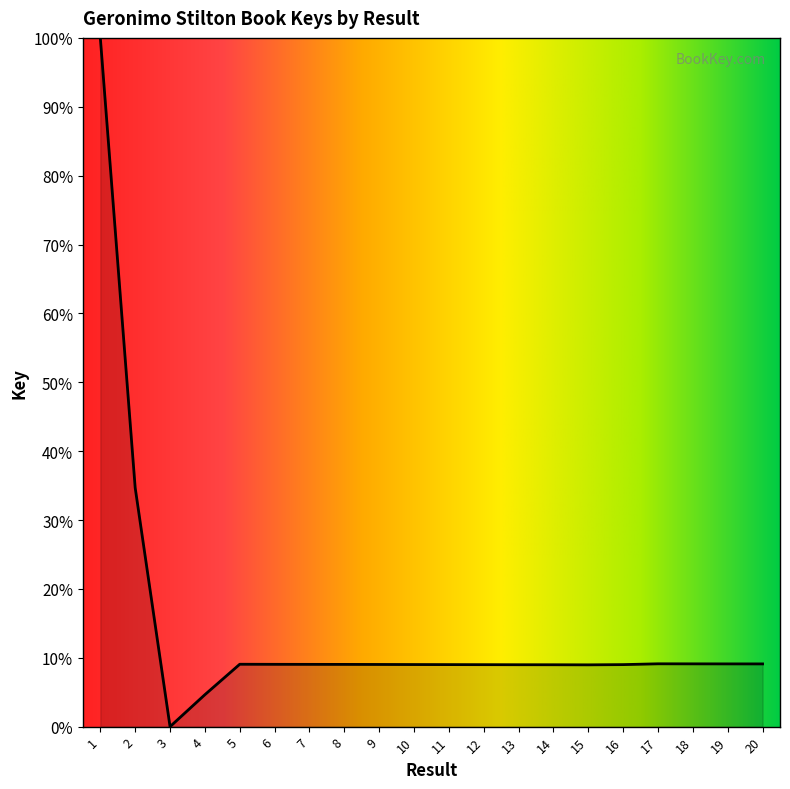

Read the value at 8.

9.0